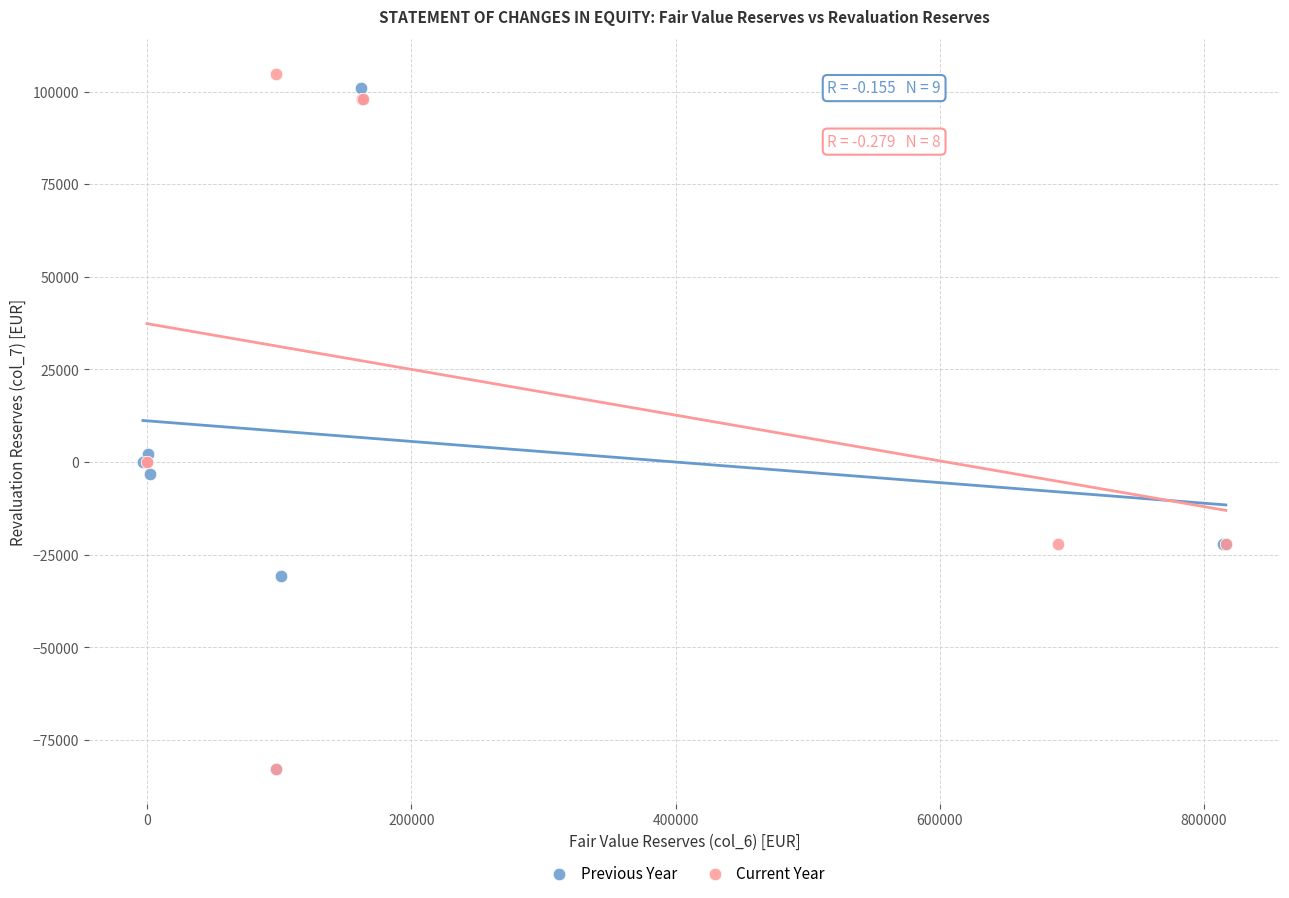

What are all the series names shown in the legend?

Previous Year, Current Year